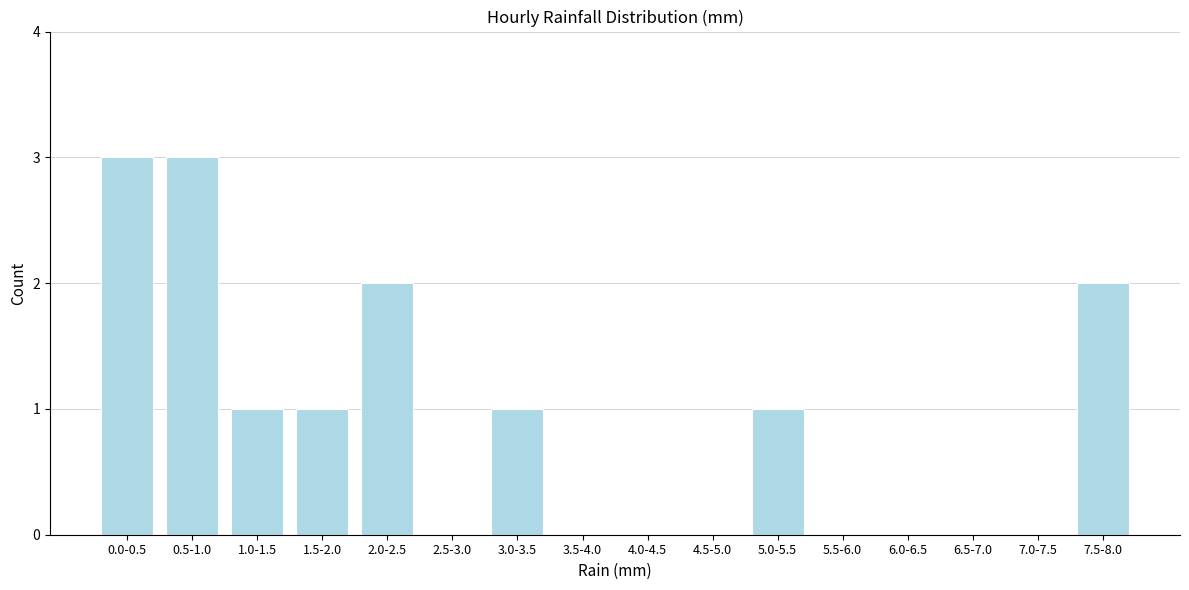

Reading left to right, what are all the values shown in this chart?

0.0-0.5=3	0.5-1.0=3	1.0-1.5=1	1.5-2.0=1	2.0-2.5=2	2.5-3.0=0	3.0-3.5=1	3.5-4.0=0	4.0-4.5=0	4.5-5.0=0	5.0-5.5=1	5.5-6.0=0	6.0-6.5=0	6.5-7.0=0	7.0-7.5=0	7.5-8.0=2